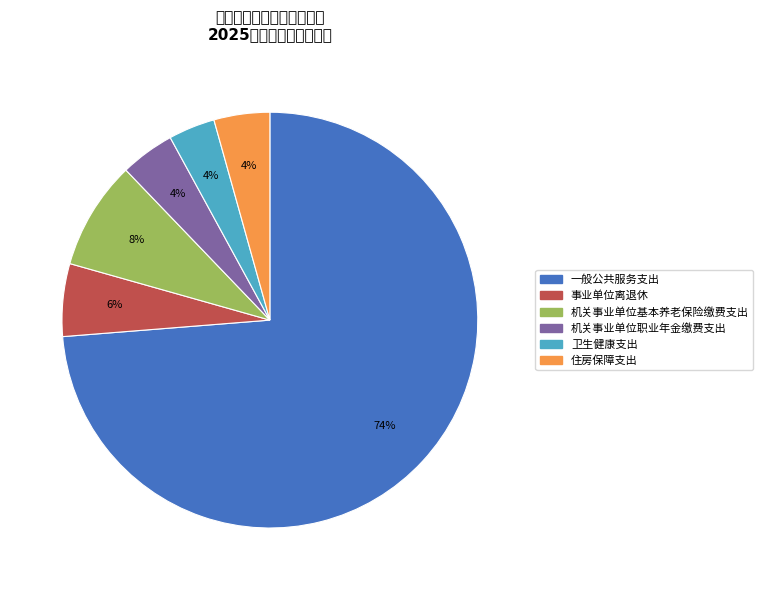

How many segments does this pie chart have?

6